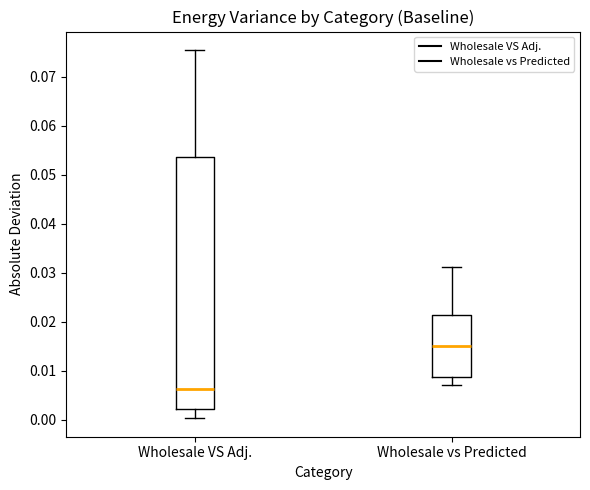

Which box has the lowest median line?

Wholesale VS Adj.